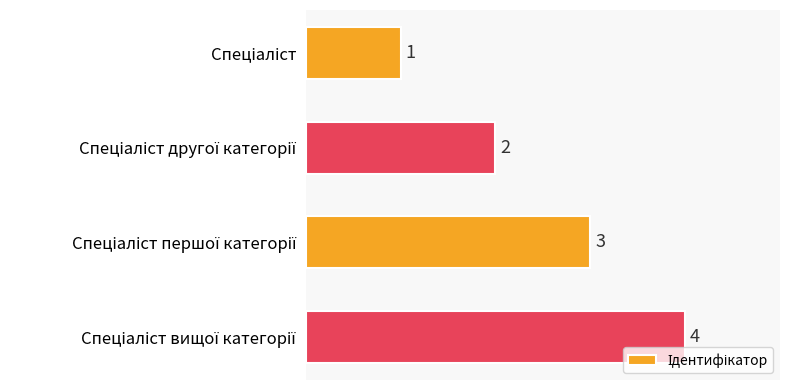

How many data points are less than 3?

2